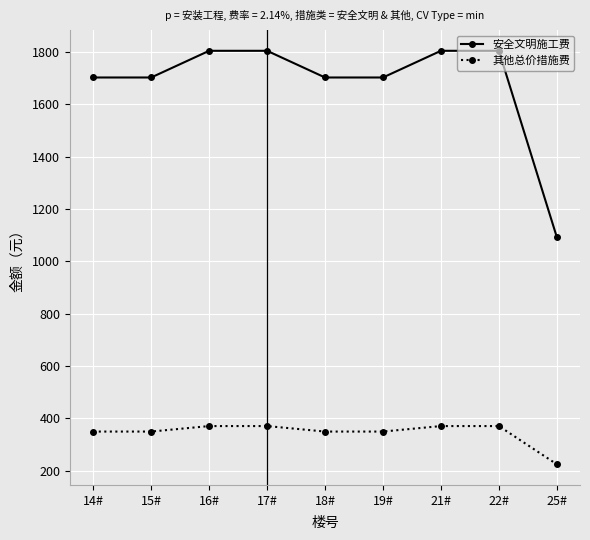

What is the label of the 1st point from the right?

25#